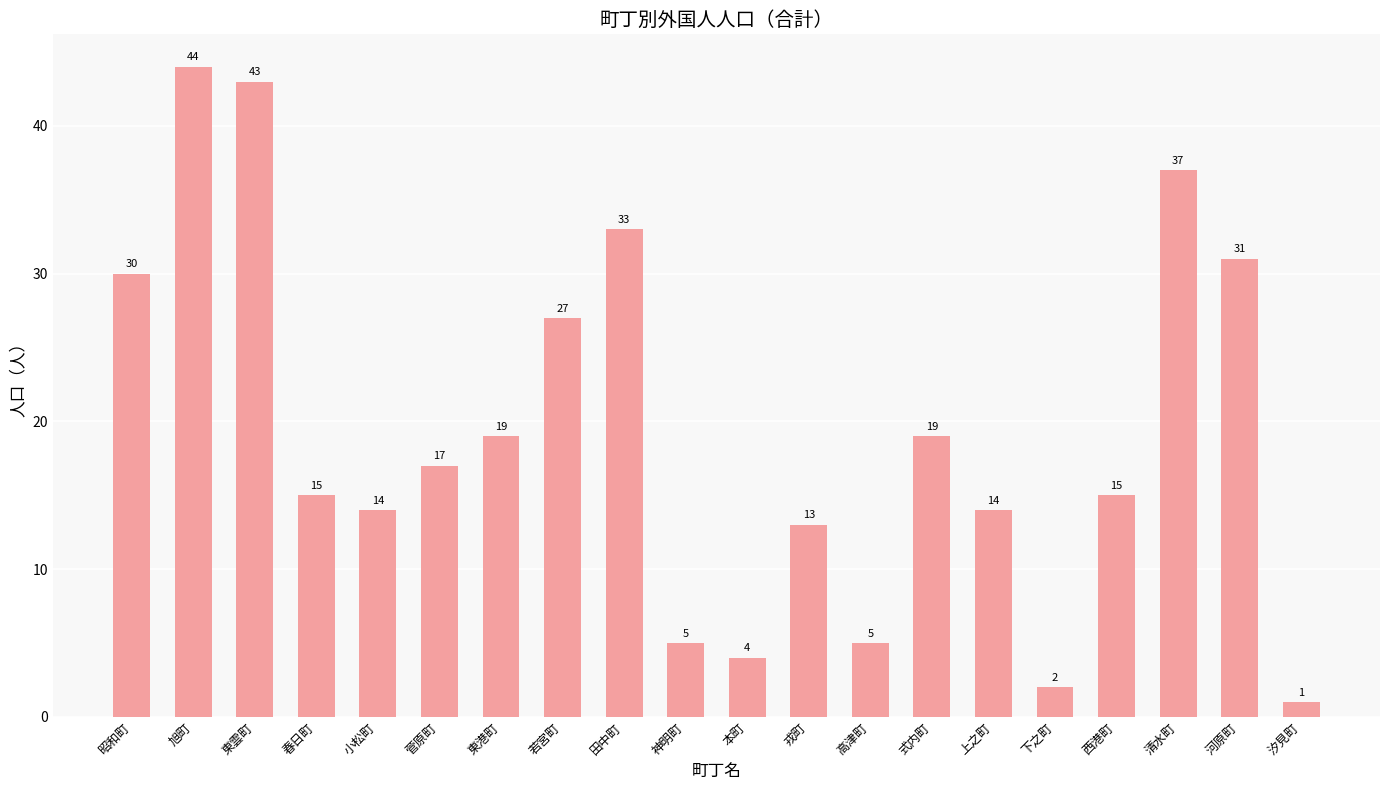

How many bars are there in total?

20